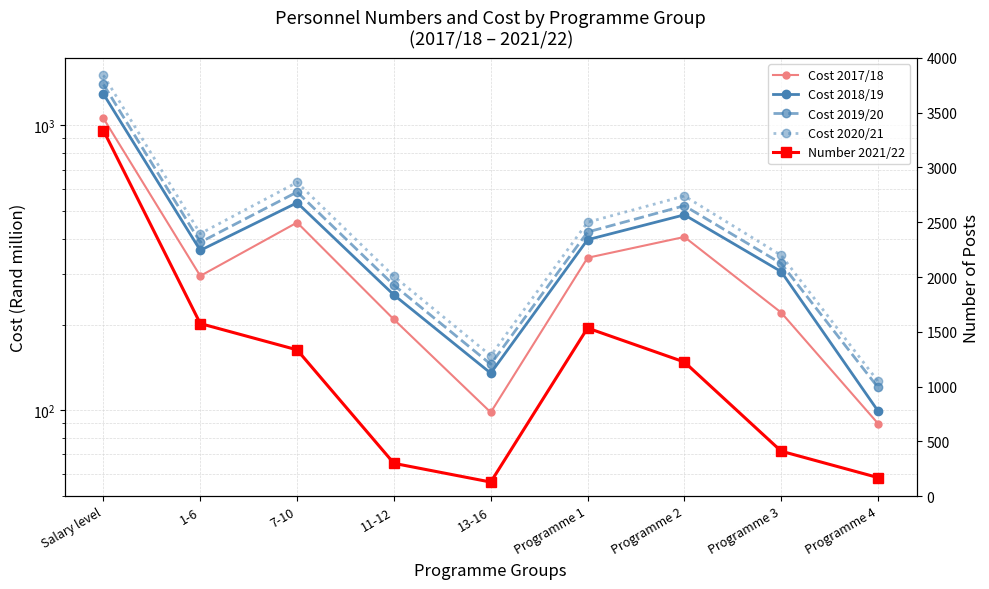

What value does the Cost 2018/19 series have at 13-16?

135.0